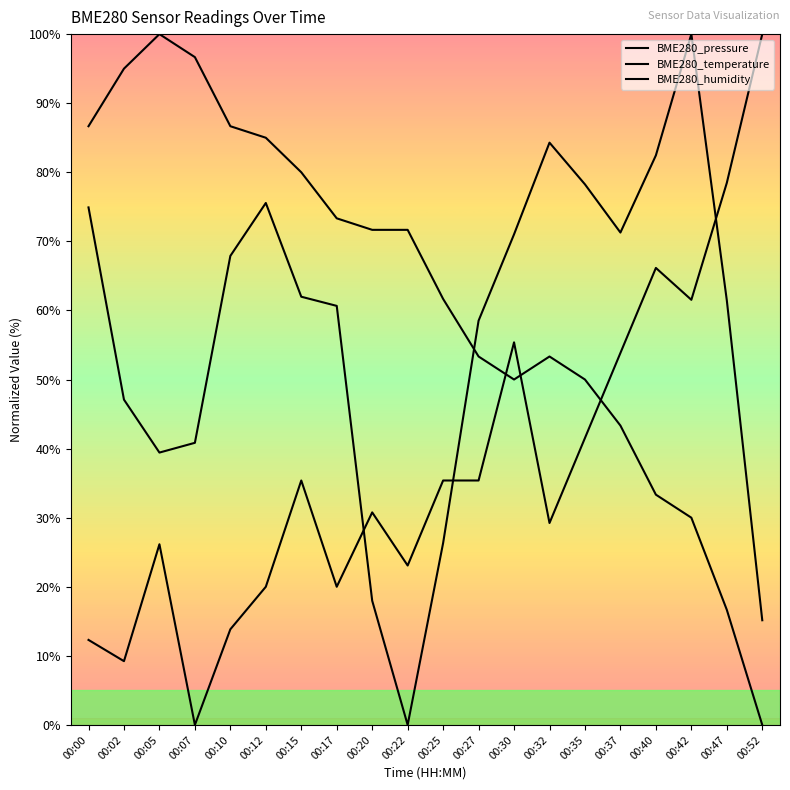

Is it true that BME280_pressure equals 99.3 at 00:17?

False